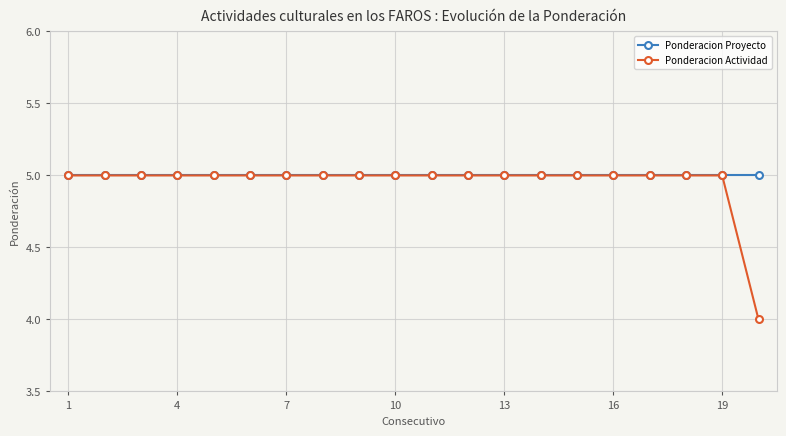

Is this an area chart (filled region under the line)?

No